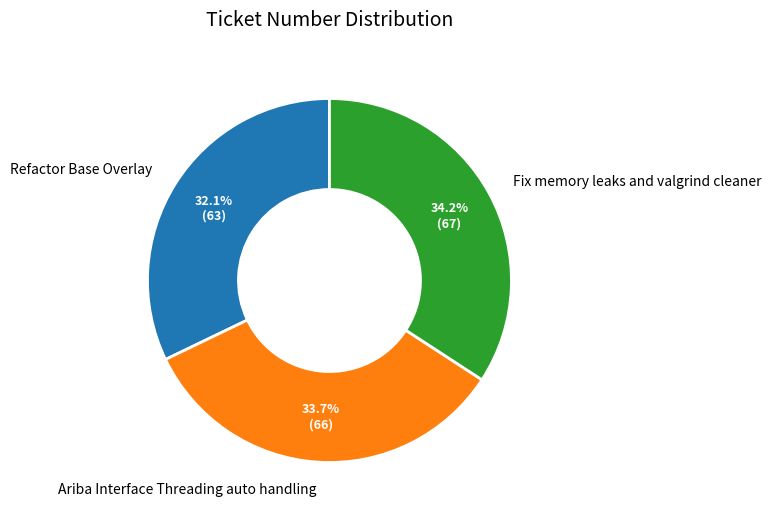

How many slices are in this pie chart?

3